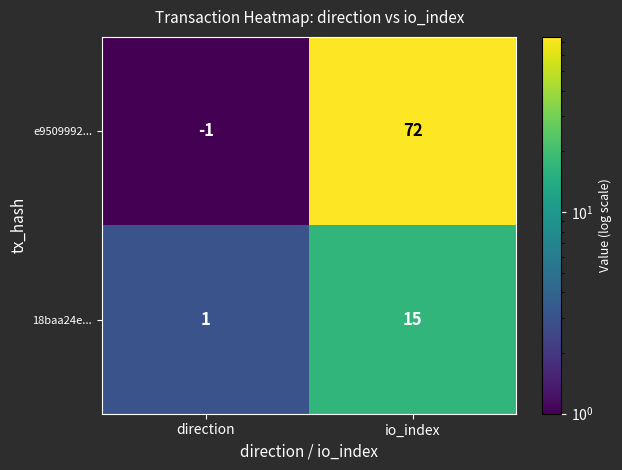

Reading left to right, extract all data points from this chart.

e9509992...: -1	72
18baa24e...: 1	15